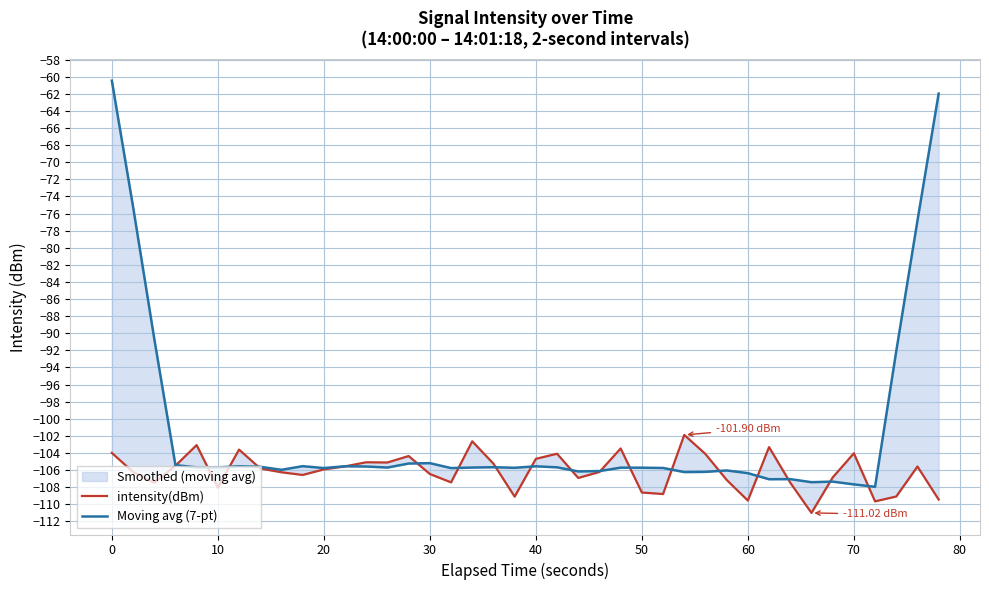

Which has a higher value, 10 or 60?

10